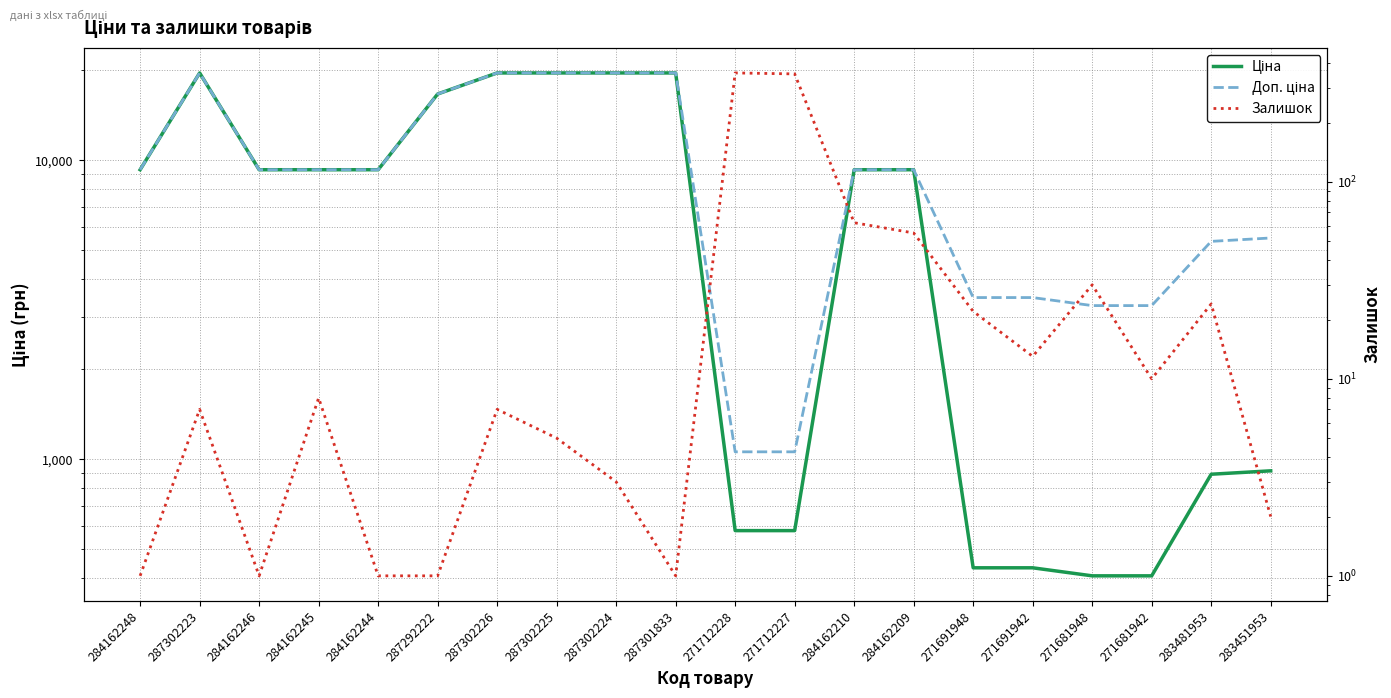

What is the total value across all series at 284162244?

18581.9